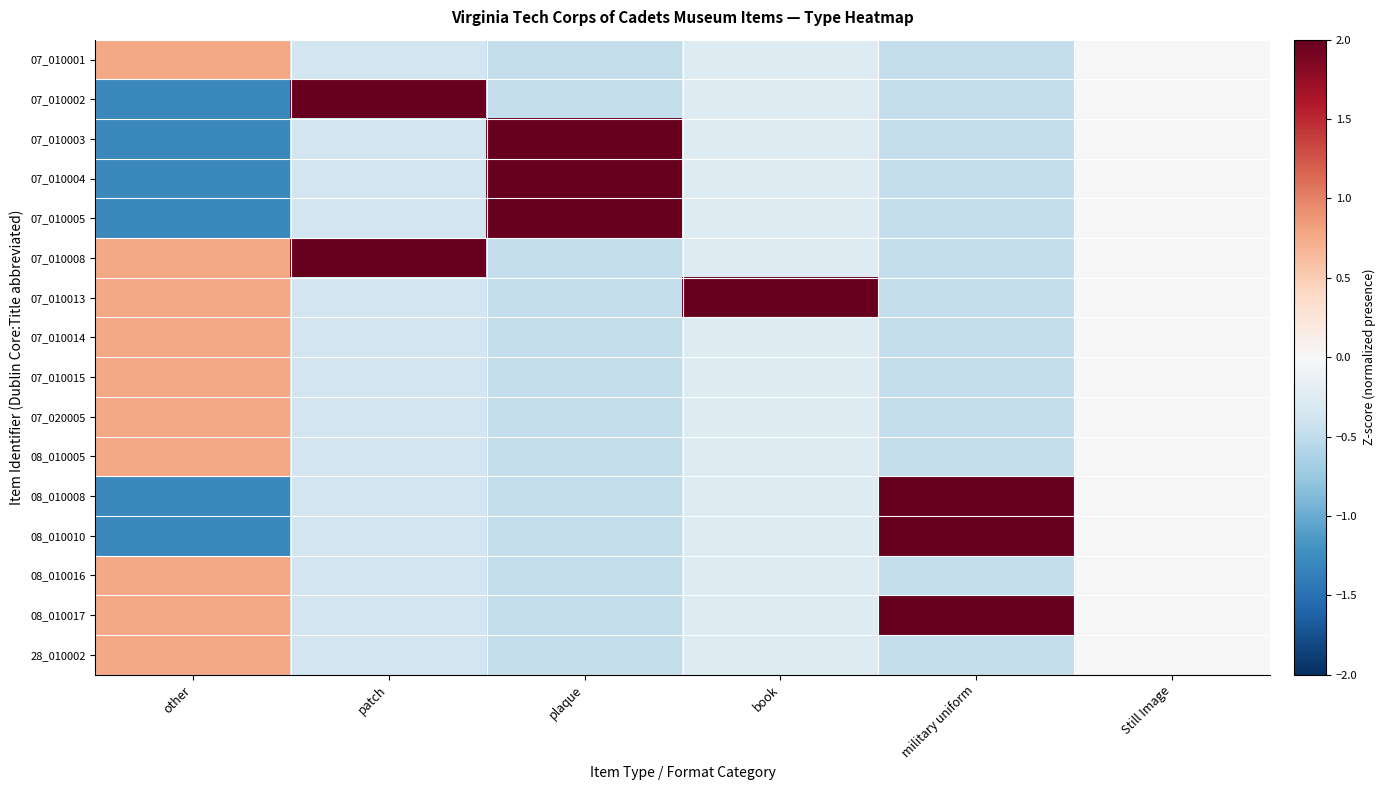

Which label corresponds to the largest value in the chart?

book